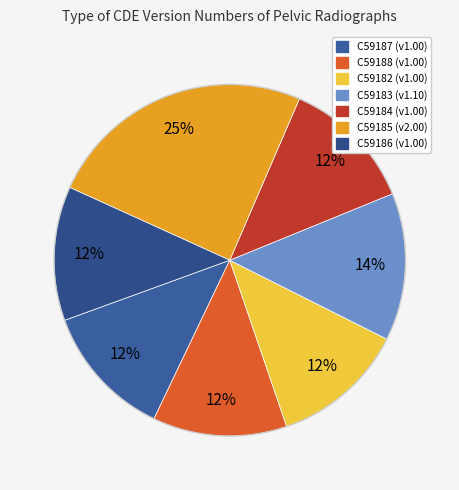

To the nearest percent, what portion does C59182 represent?

12%